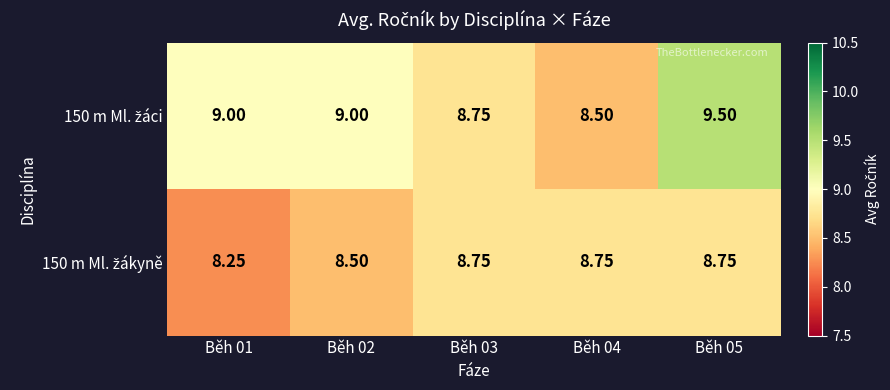

What is the total value across all series at Běh 01?

17.2